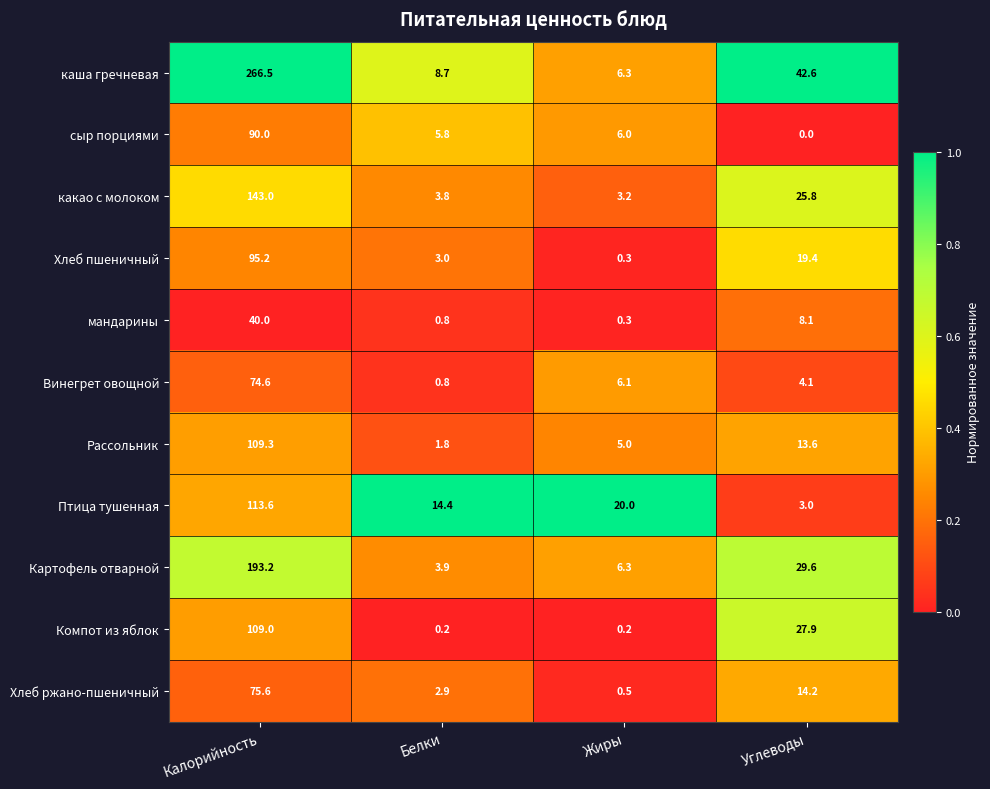

True or false: Картофель отварной has a value of 3.9 at Белки.

True